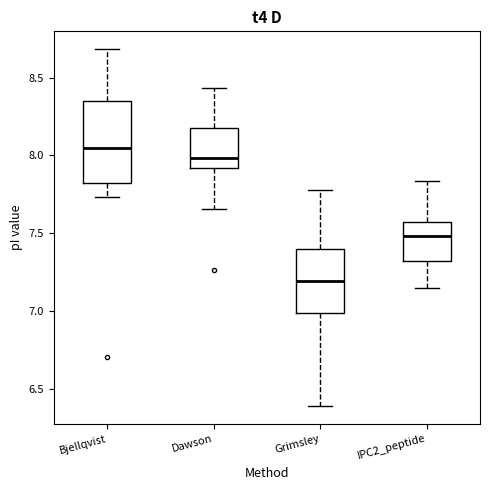

Which box is the tallest, from its lower edge to its upper edge?

Bjellqvist